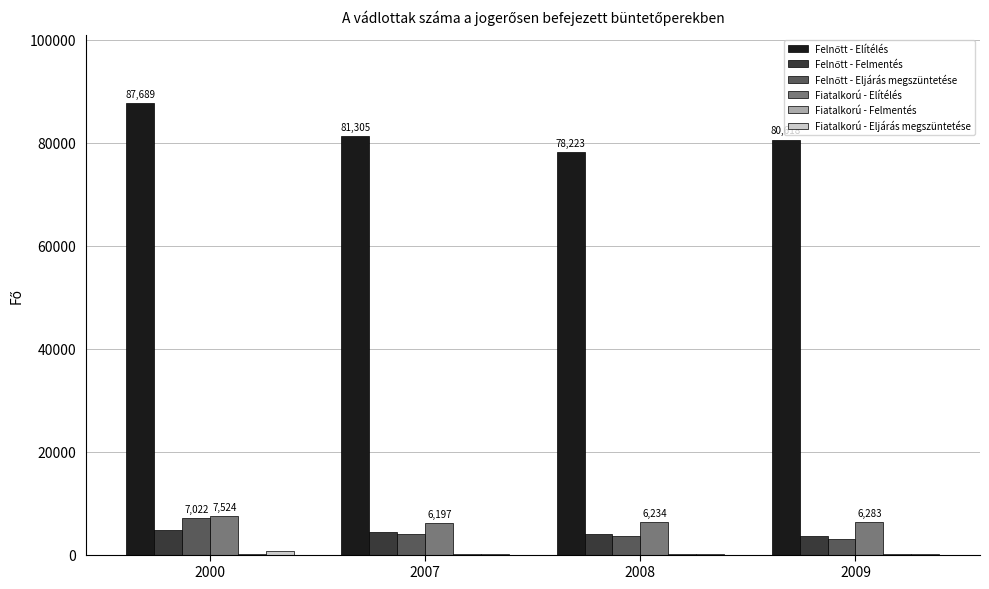

What is the maximum value shown in the chart?

87689